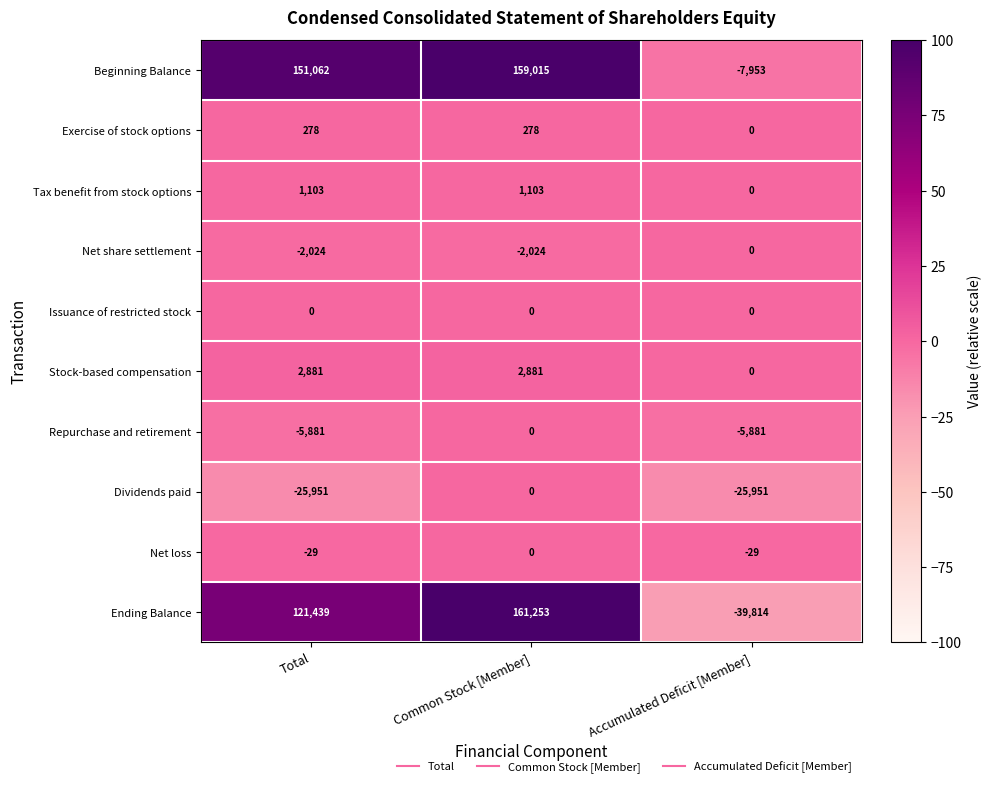

What is the minimum value shown in the chart?

-39814